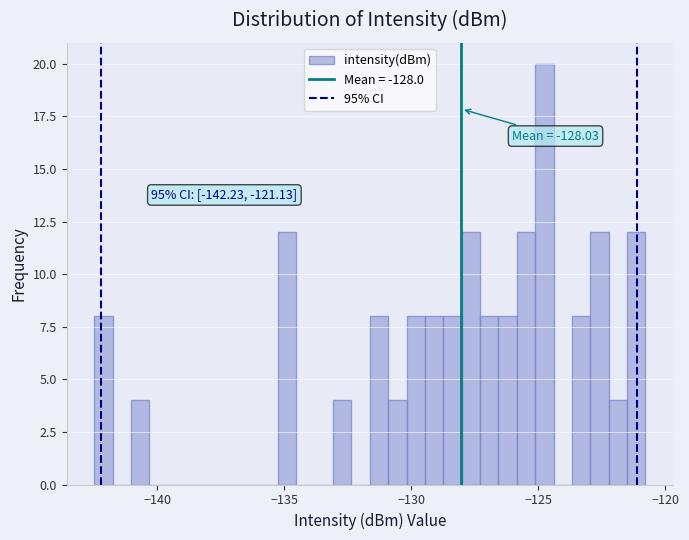

Around what value on the x-axis is the tallest bar? Give the approximate position of its centre, as read against the axis.

-125.0